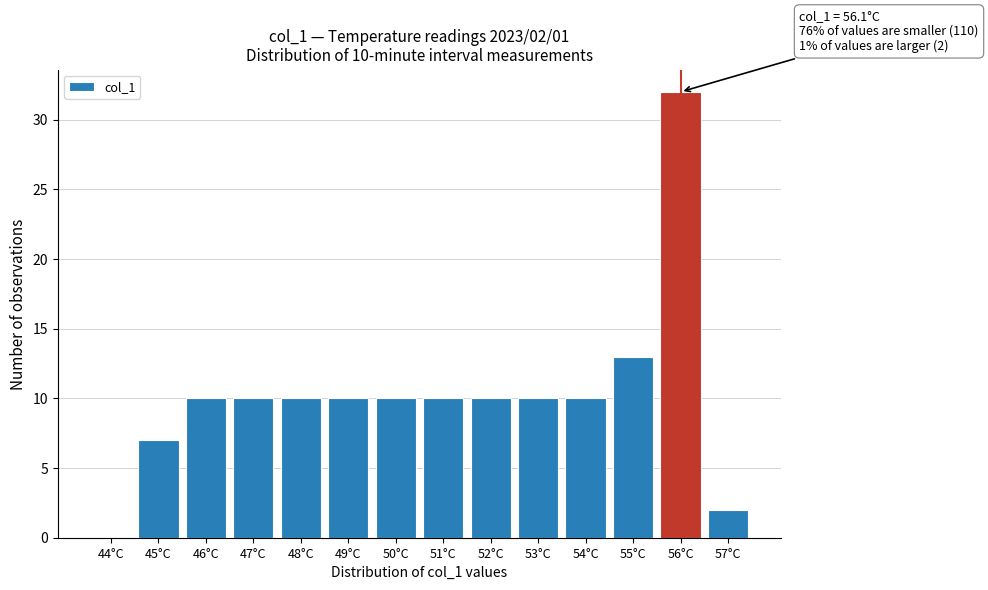

Reading left to right, what are all the values shown in this chart?

44°C=0	45°C=7	46°C=10	47°C=10	48°C=10	49°C=10	50°C=10	51°C=10	52°C=10	53°C=10	54°C=10	55°C=13	56°C=32	57°C=2